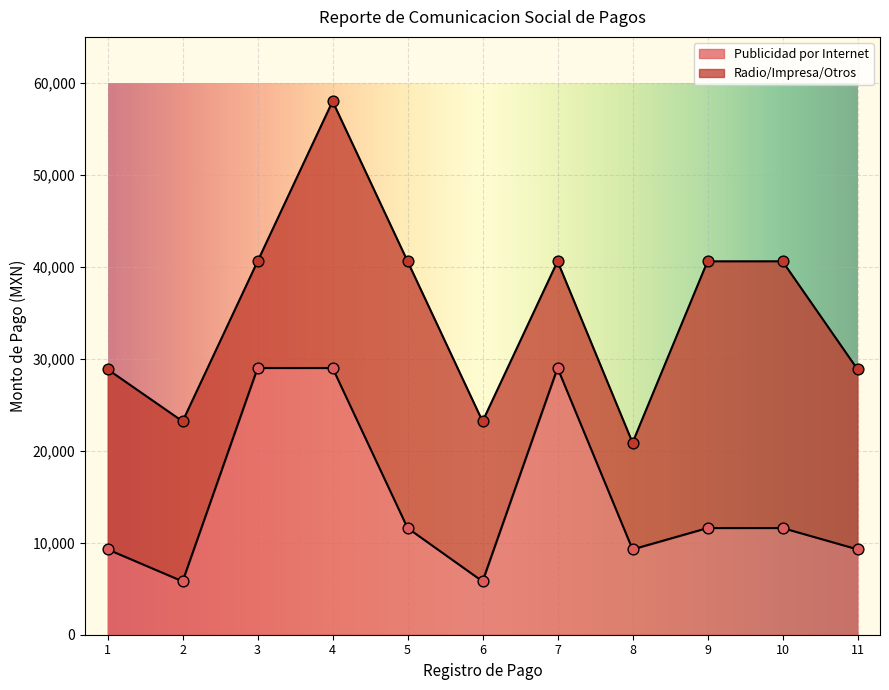

Approximately how many times larger is the value at 9 compared to 8?

1.2